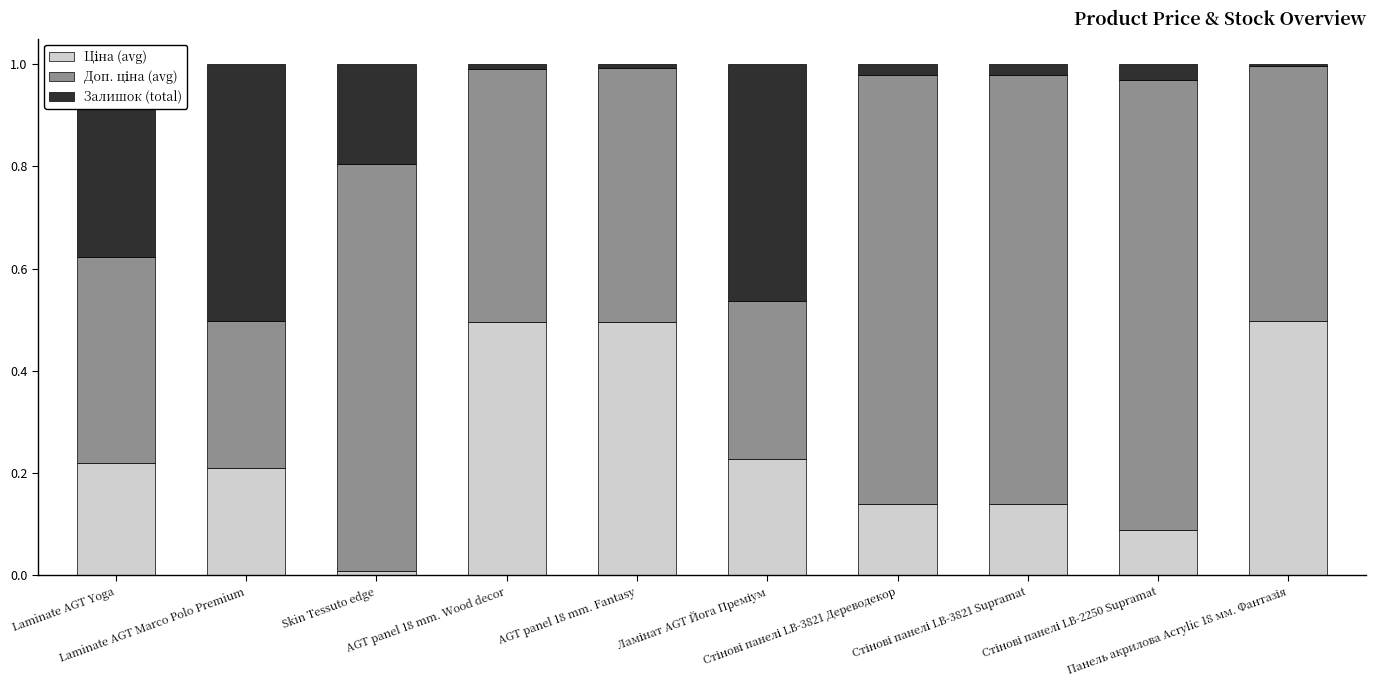

Does the chart contain stacked bars?

Yes